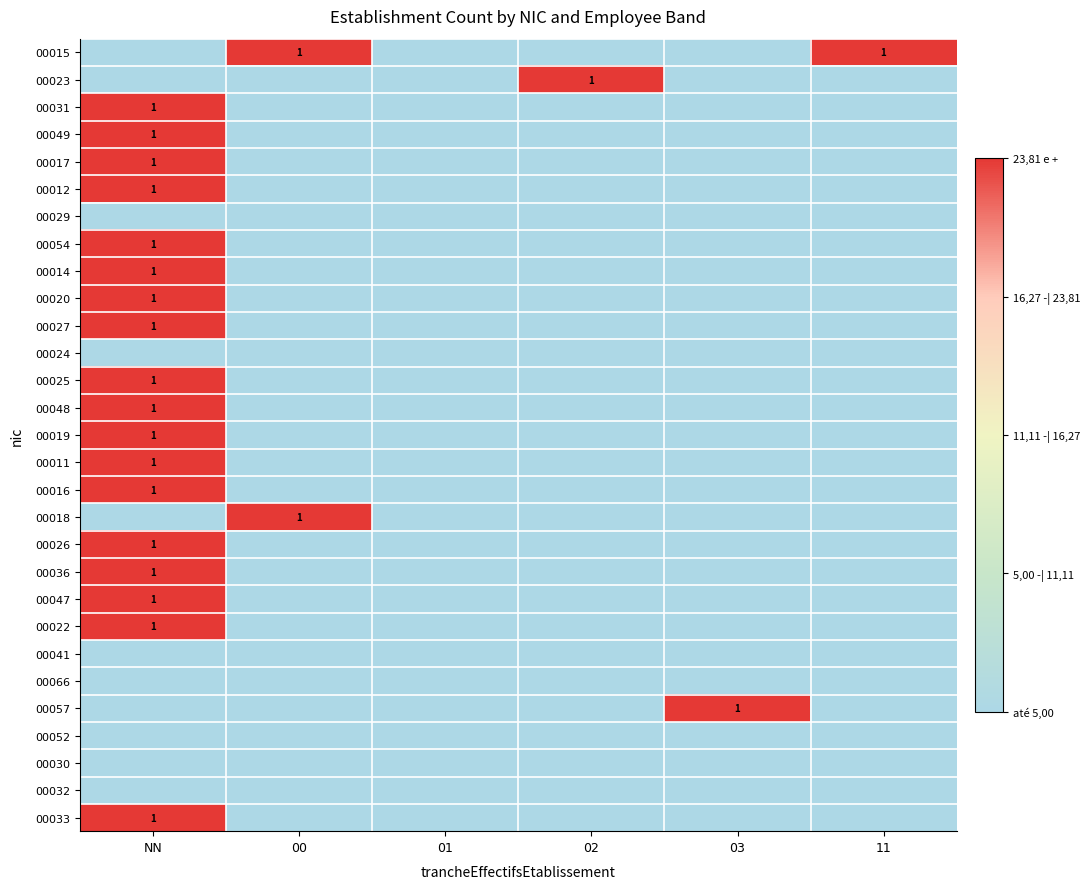

The value of 00049 at NN is 0. True or false?

False